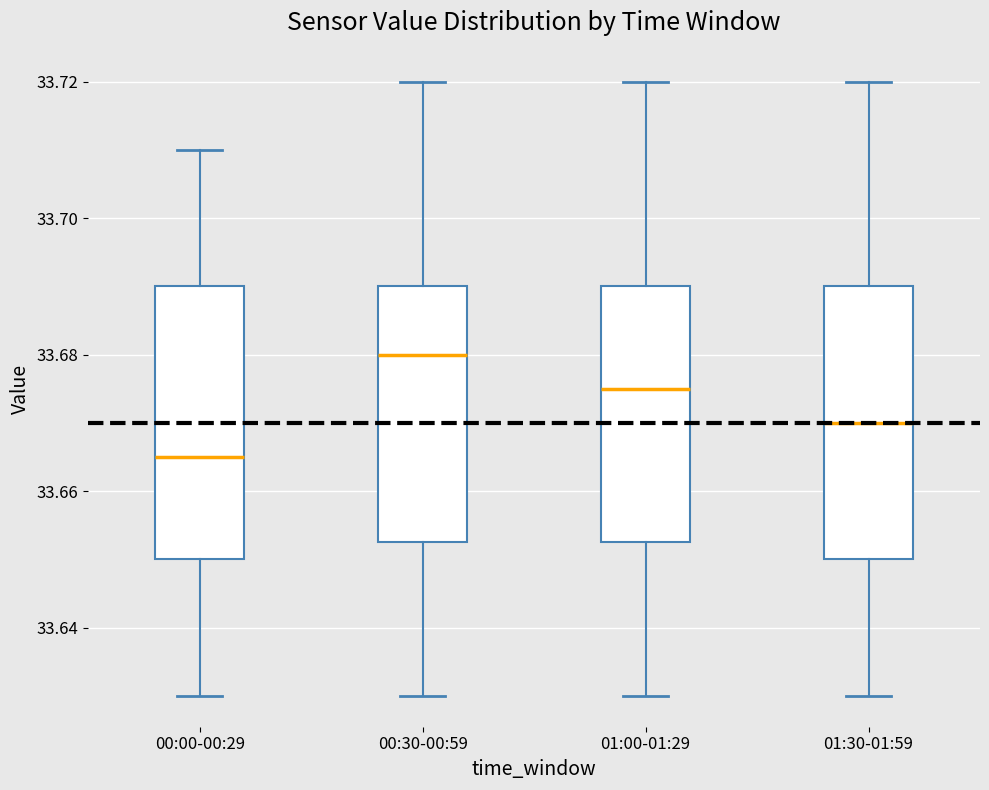

Which box has the lowest median line?

00:00-00:29